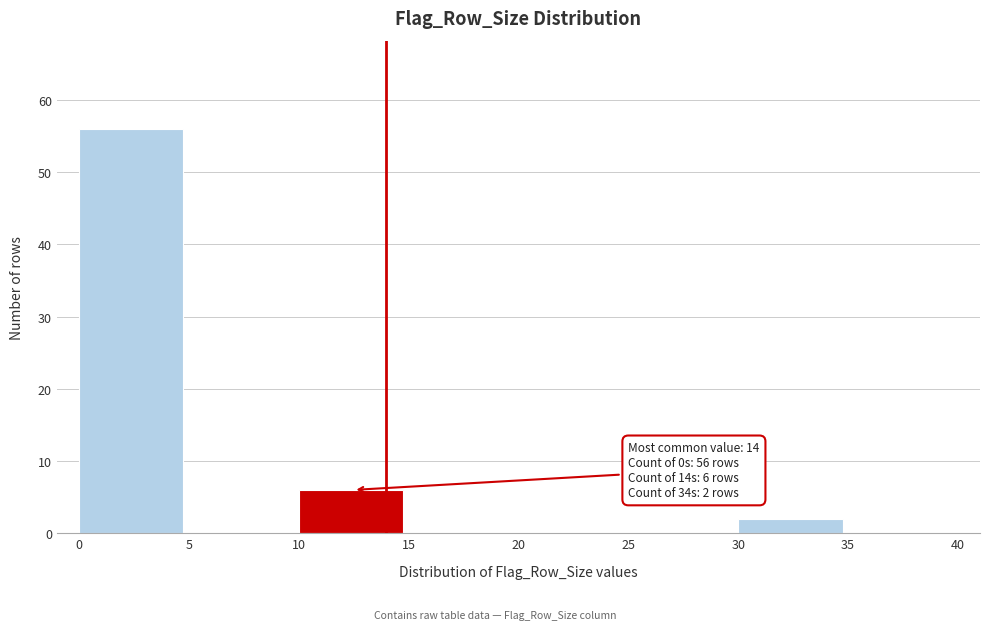

Reading left to right, list all the values displayed in this chart.

0=56	5=0	10=6	15=0	20=0	25=0	30=2	35=0